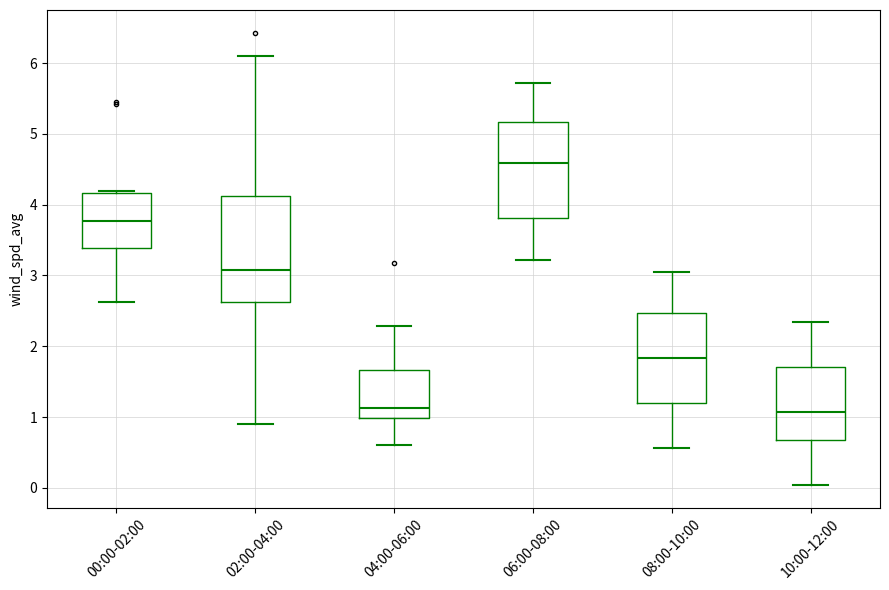

Reading left to right, transcribe this box plot: for each box, give where its median line is, the range the box spans, and where its two whiskers end, as read against the y-axis. The values are not printed on the chart, so give them approximately, as read against the axis.

00:00-02:00: median 3.8, box 3.4 to 4.2, whiskers 2.6 to 4.2 (just above the box's upper edge)
02:00-04:00: median 3.1, box 2.6 to 4.1, whiskers 0.9 to 6.1
04:00-06:00: median 1.1, box 1.0 to 1.7, whiskers 0.6 to 2.3
06:00-08:00: median 4.6, box 3.8 to 5.2, whiskers 3.2 to 5.7
08:00-10:00: median 1.8, box 1.2 to 2.5, whiskers 0.6 to 3.1
10:00-12:00: median 1.1, box 0.7 to 1.7, whiskers 0.0 to 2.3